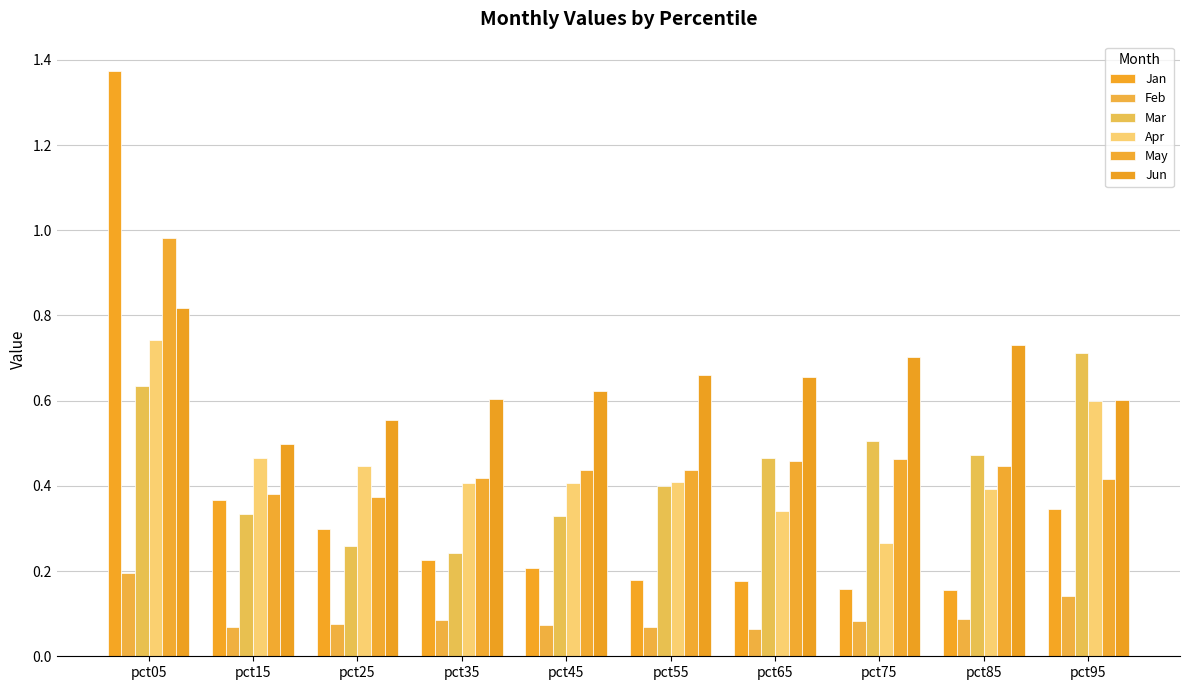

Are the bars horizontal?

No